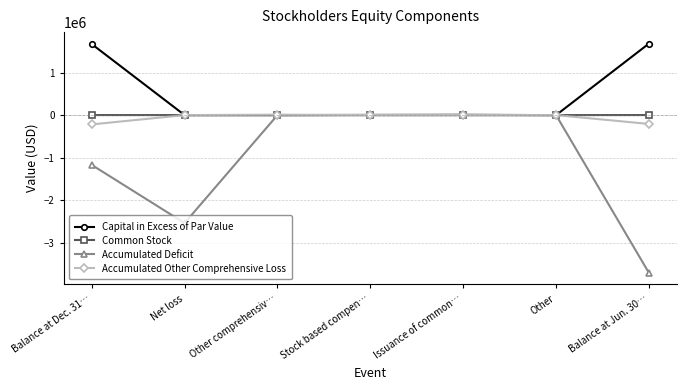

Is it true that Capital in Excess of Par Value equals 2877356 at Balance at Dec. 31…?

False